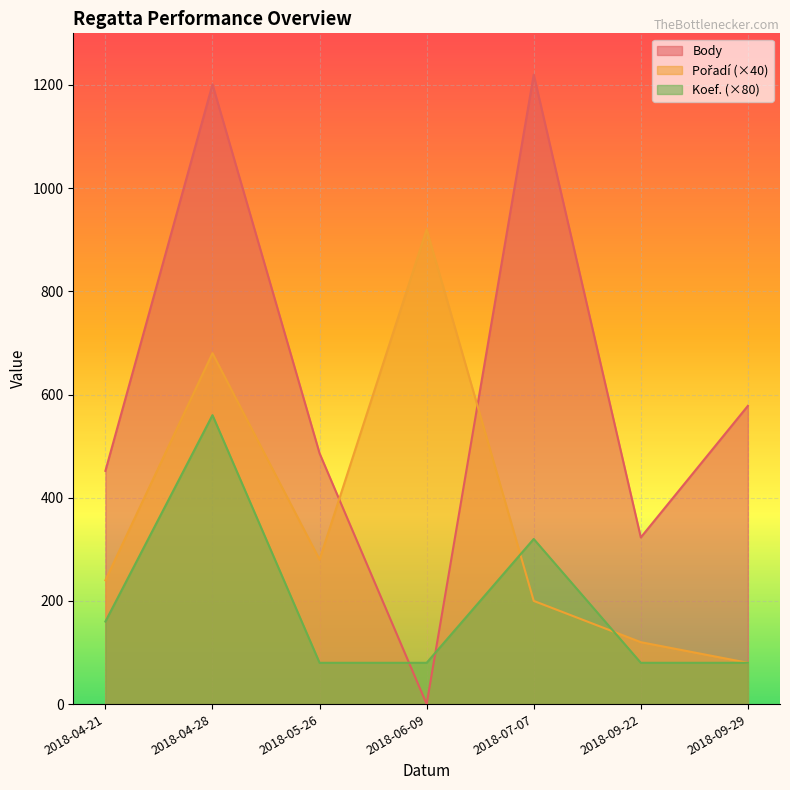

Reading left to right, transcribe all the data shown in this chart.

Body: 2018-04-21=452	2018-04-28=1201	2018-05-26=486	2018-06-09=0	2018-07-07=1220	2018-09-22=323	2018-09-29=578
Pořadí: 2018-04-21=240	2018-04-28=680	2018-05-26=280	2018-06-09=920	2018-07-07=200	2018-09-22=120	2018-09-29=80
Koef.: 2018-04-21=160	2018-04-28=560	2018-05-26=80	2018-06-09=80	2018-07-07=320	2018-09-22=80	2018-09-29=80